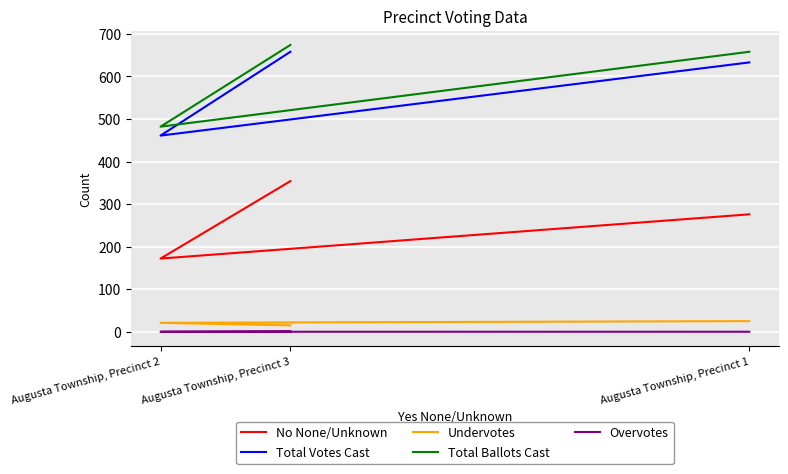

Which series has the largest total across all categories?

Total Ballots Cast